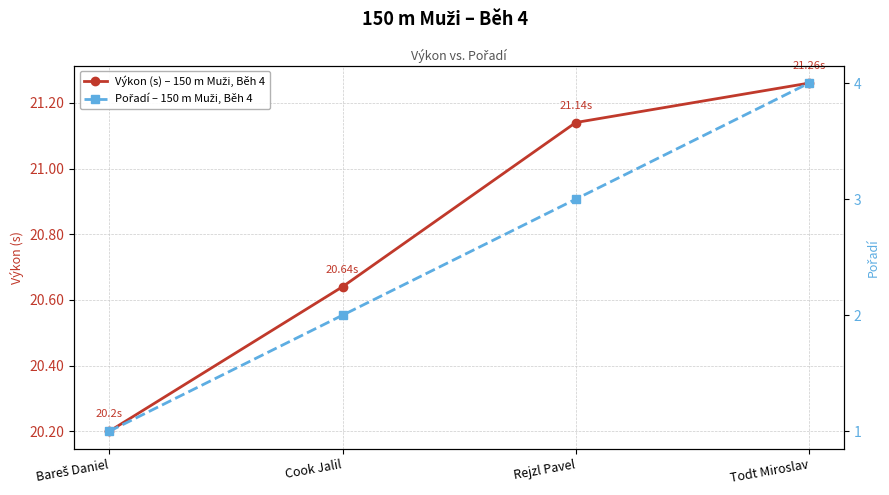

True or false: Pořadí – 150 m Muži, Běh 4 and Výkon (s) – 150 m Muži, Běh 4 cross at least once.

False